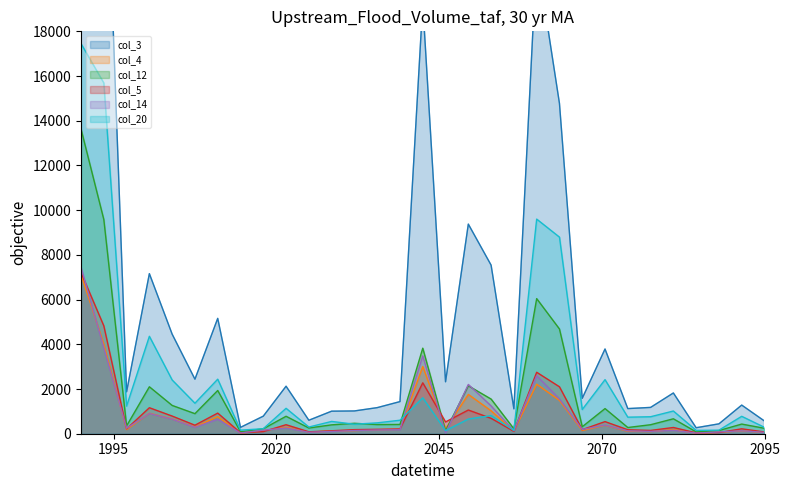

Reading right to left, transcribe all the data shown in this chart.

col_3: 567	1281	442	268	1823	1177	1124	3790	1583	14779	21399	1113	7541	9377	2323	19242	1437	1167	1019	1009	603	2125	786	284	5160	2440	4455	7161	1874	29521	49876
col_4: 63	134	64	27	182	99	111	380	143	1491	2215	117	1026	1758	223	3007	197	179	140	121	69	293	137	28	766	303	660	916	187	3997	7121
col_12: 243	432	141	82	668	403	278	1125	312	4685	6044	220	1550	2145	132	3827	415	410	467	397	256	781	222	85	1934	898	1266	2100	351	9582	13630
col_5: 79	220	53	40	279	148	177	542	183	2100	2749	106	689	1061	527	2277	212	197	183	132	86	403	94	43	923	381	790	1163	219	4826	7209
col_14: 62	132	79	32	152	105	129	388	191	1557	2593	129	1244	2204	35	3484	179	169	144	101	66	255	161	33	642	286	651	906	244	3838	7451
col_20: 285	779	159	150	1016	760	740	2419	1084	8795	9601	150	813	659	136	1608	604	486	426	550	299	1137	224	160	2440	1365	2404	4358	1236	15691	17449